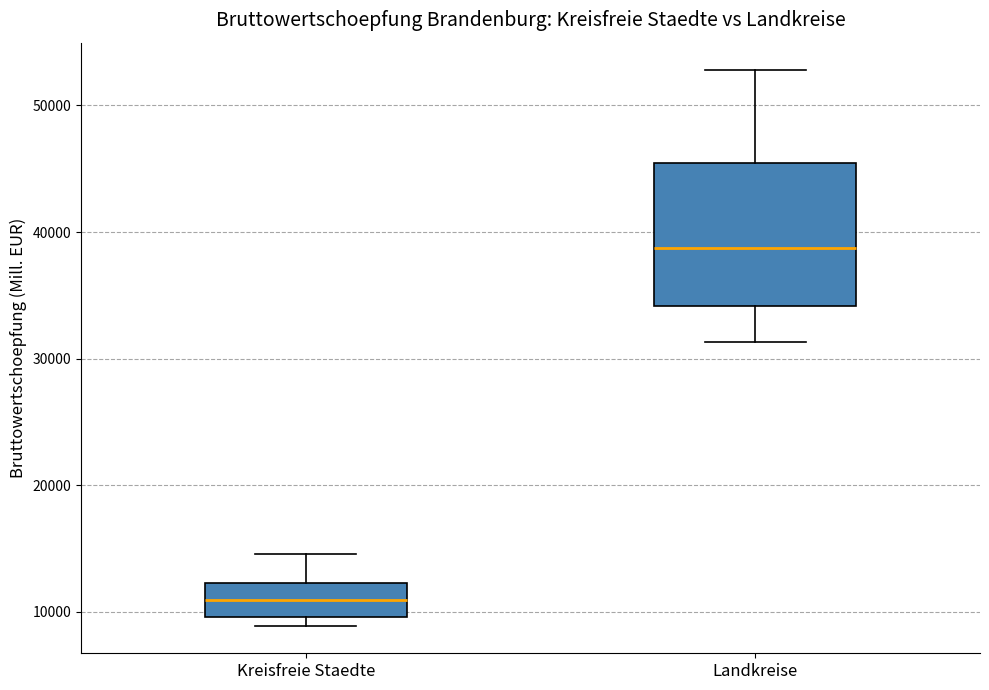

Reading left to right, transcribe this box plot: for each box, give where its median line is, the range the box spans, and where its two whiskers end, as read against the y-axis. The values are not printed on the chart, so give them approximately, as read against the axis.

Kreisfreie Staedte: median 11000, box 10000 to 12000, whiskers 9000 to 15000
Landkreise: median 39000, box 34000 to 45000, whiskers 31000 to 53000